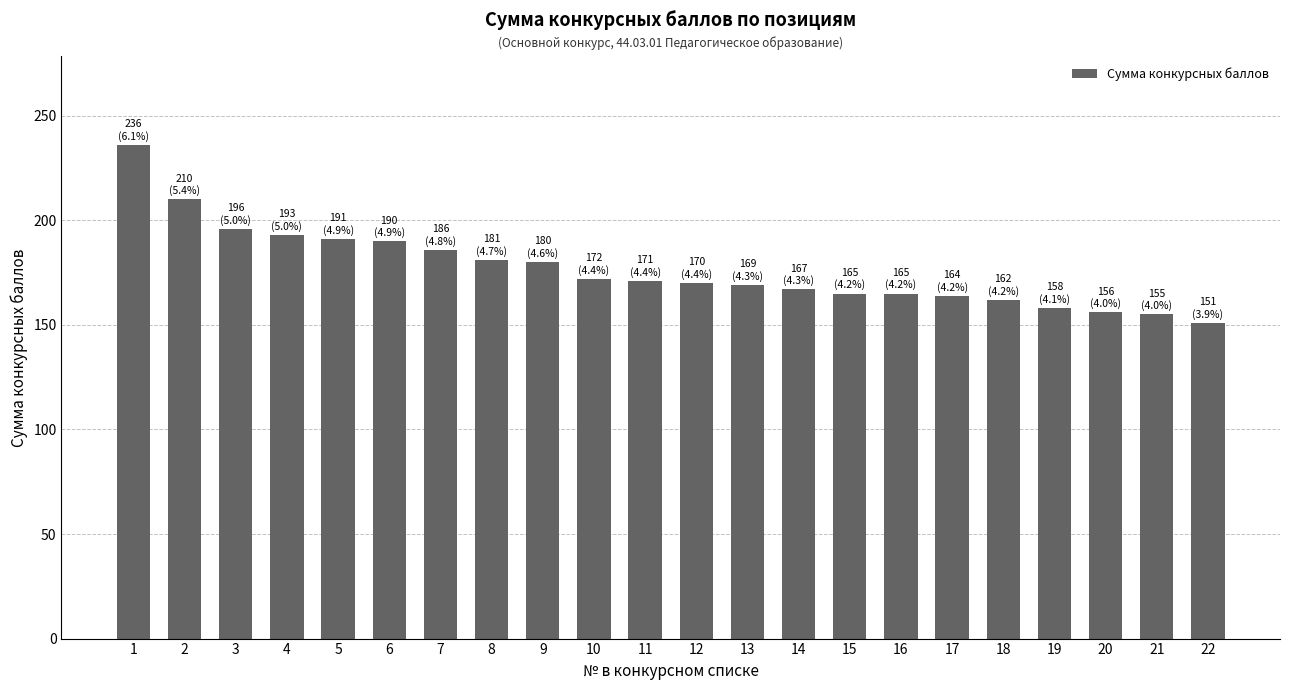

Does the chart contain stacked bars?

No